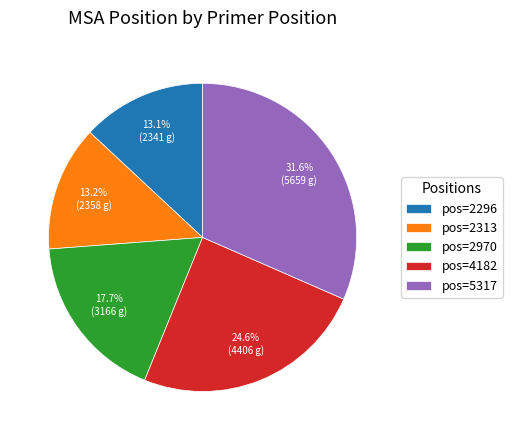

How many segments does this pie chart have?

5